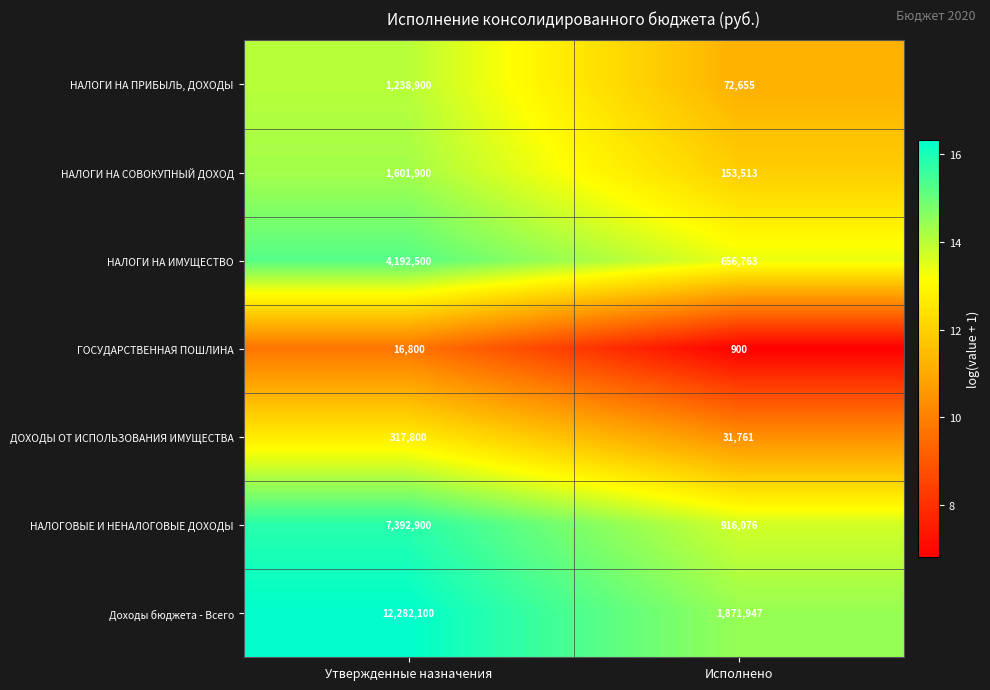

Reading left to right, list all the values displayed in this chart.

НАЛОГИ НА ПРИБЫЛЬ, ДОХОДЫ: 1238900	72655
НАЛОГИ НА СОВОКУПНЫЙ ДОХОД: 1601900	153513
НАЛОГИ НА ИМУЩЕСТВО: 4192500	656763
ГОСУДАРСТВЕННАЯ ПОШЛИНА: 16800	900
ДОХОДЫ ОТ ИСПОЛЬЗОВАНИЯ ИМУЩЕСТВА: 317800	31761
НАЛОГОВЫЕ И НЕНАЛОГОВЫЕ ДОХОДЫ: 7392900	916076
Доходы бюджета - Всего: 12282100	1871947